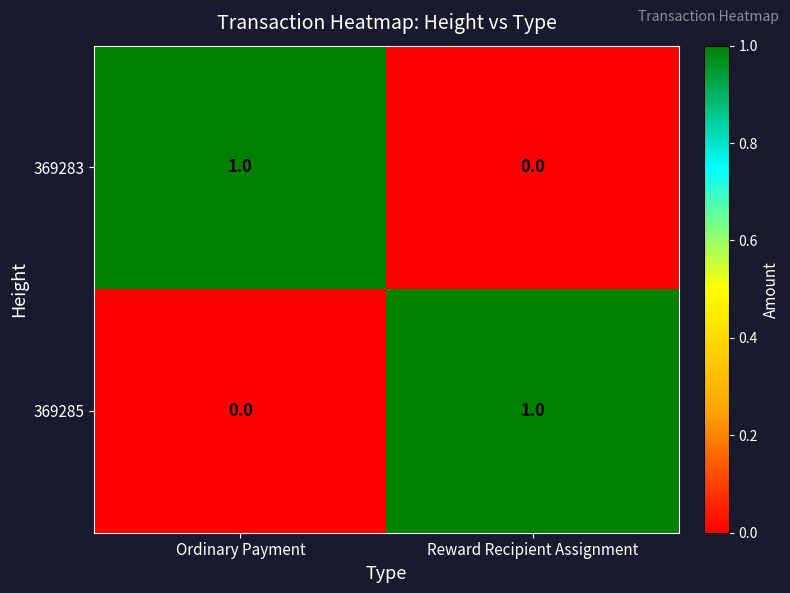

What is the maximum value shown in the chart?

1